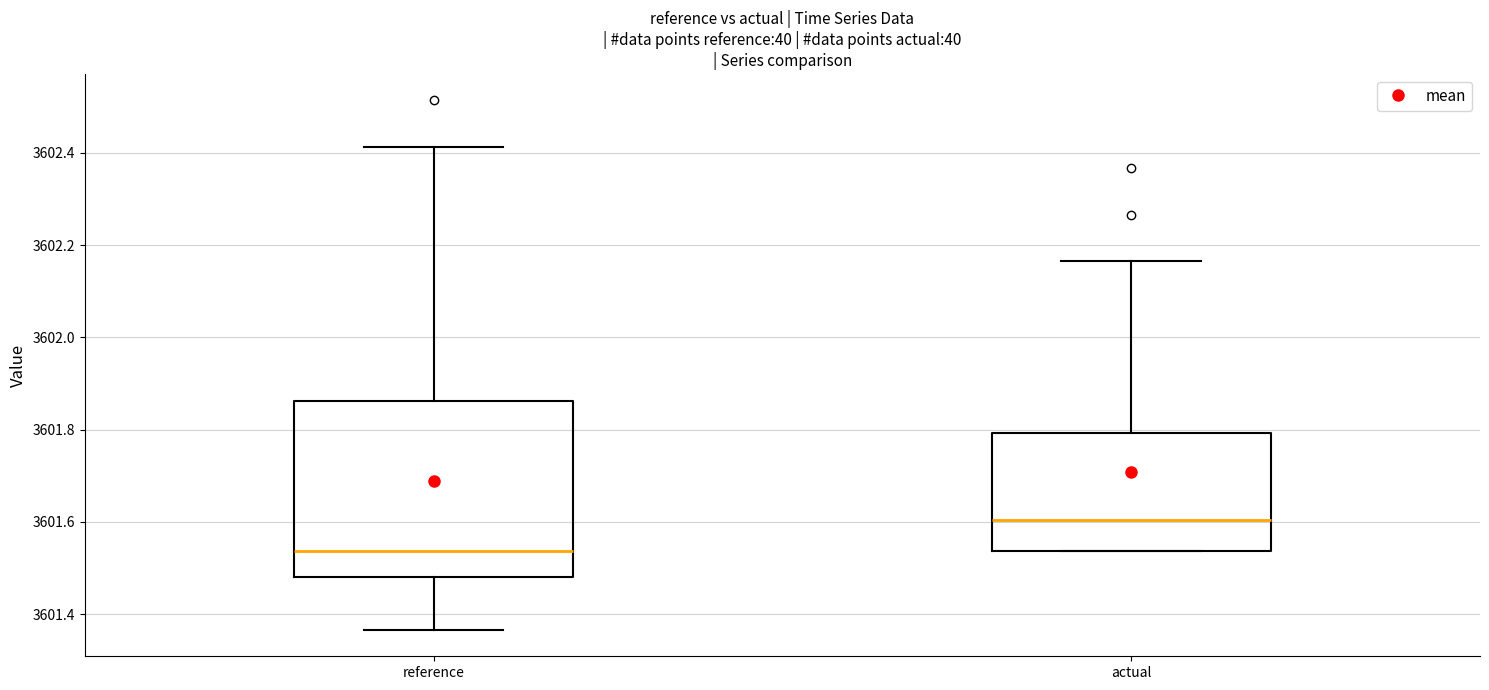

Reading left to right, transcribe this box plot: for each box, give where its median line is, the range the box spans, and where its two whiskers end, as read against the y-axis. The values are not printed on the chart, so give them approximately, as read against the axis.

reference: median 3601.54, box 3601.48 to 3601.86, whiskers 3601.36 to 3602.42
actual: median 3601.60, box 3601.54 to 3601.80, whiskers 3601.54 to 3602.16